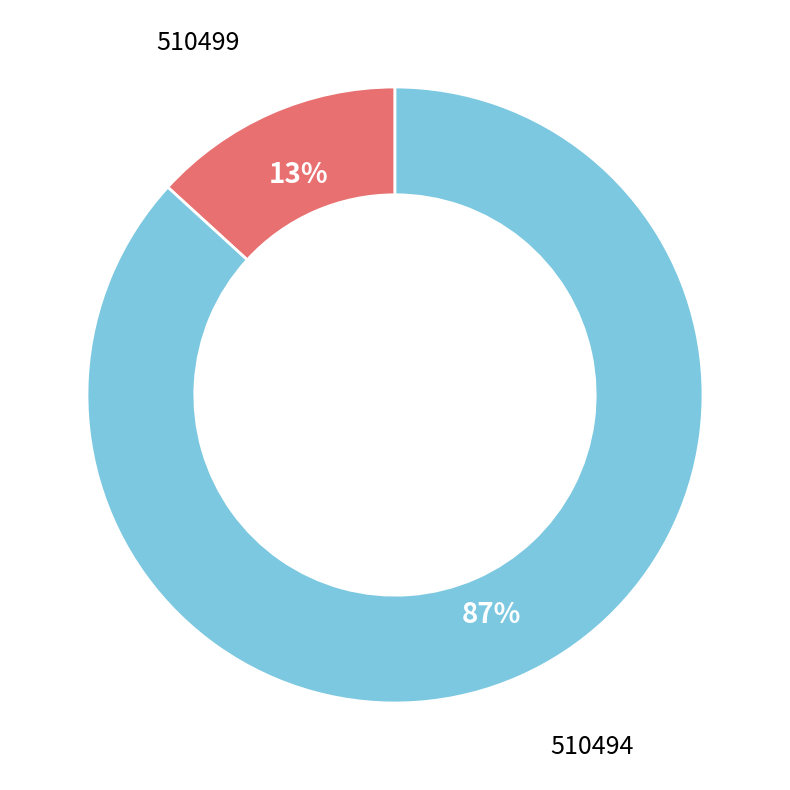

What is the largest slice in the pie chart?

510494